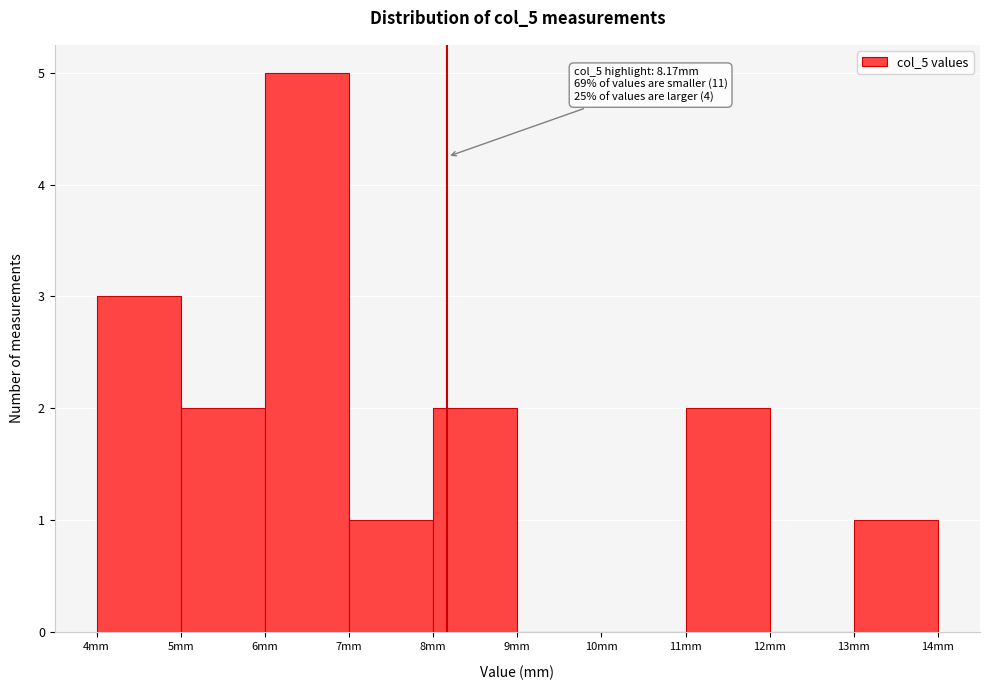

Over which range of the x-axis is the bar tallest?

6 to 7